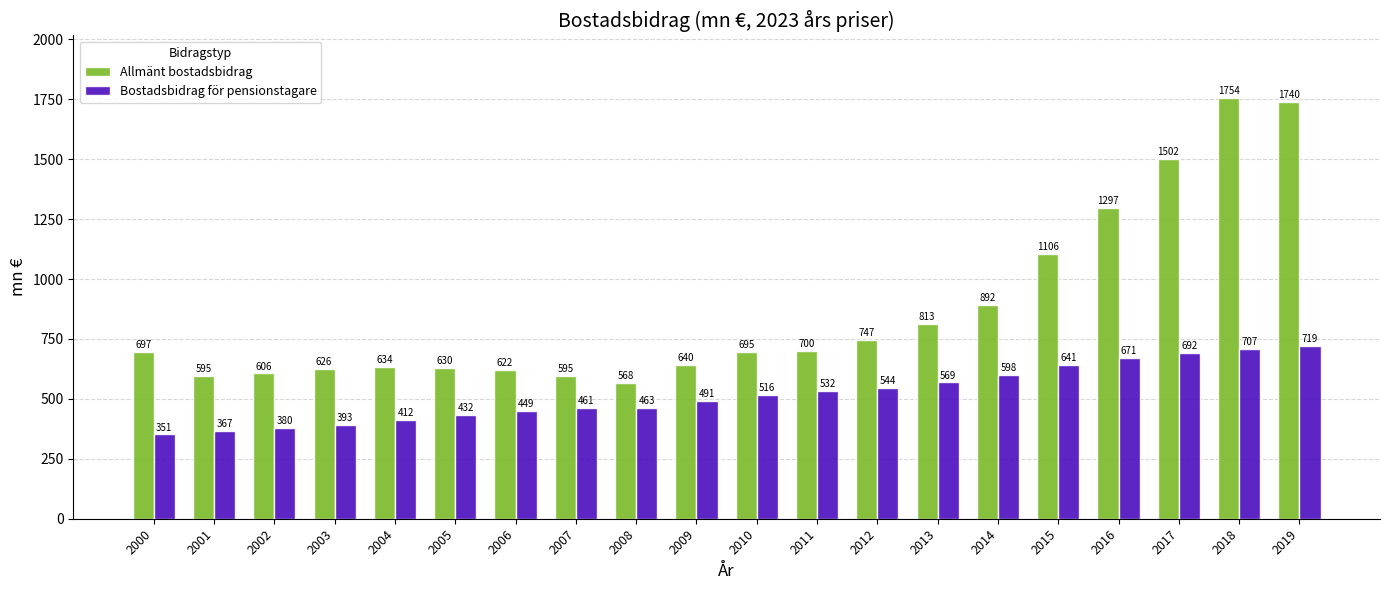

List the labels in order of Bostadsbidrag för pensionstagare value, smallest first.

2000, 2001, 2002, 2003, 2004, 2005, 2006, 2007, 2008, 2009, 2010, 2011, 2012, 2013, 2014, 2015, 2016, 2017, 2018, 2019